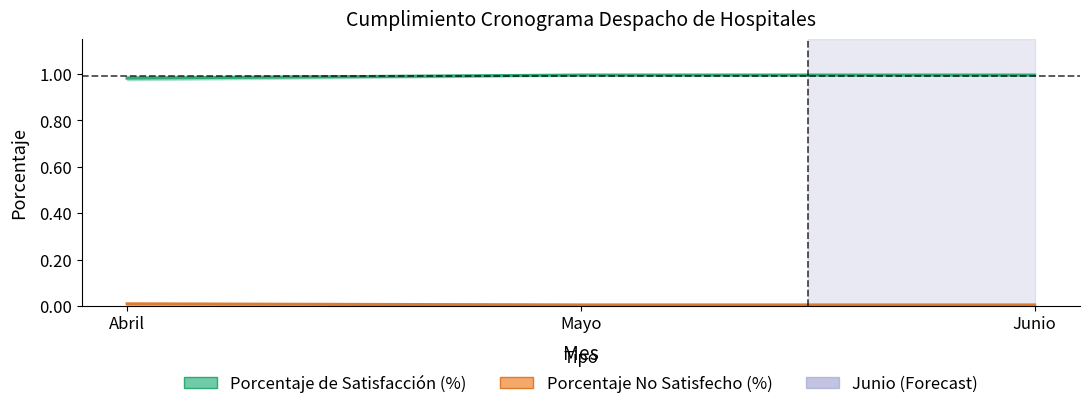

Between Abril and Junio, which series saw the biggest shift?

Porcentaje de Satisfacción (%)